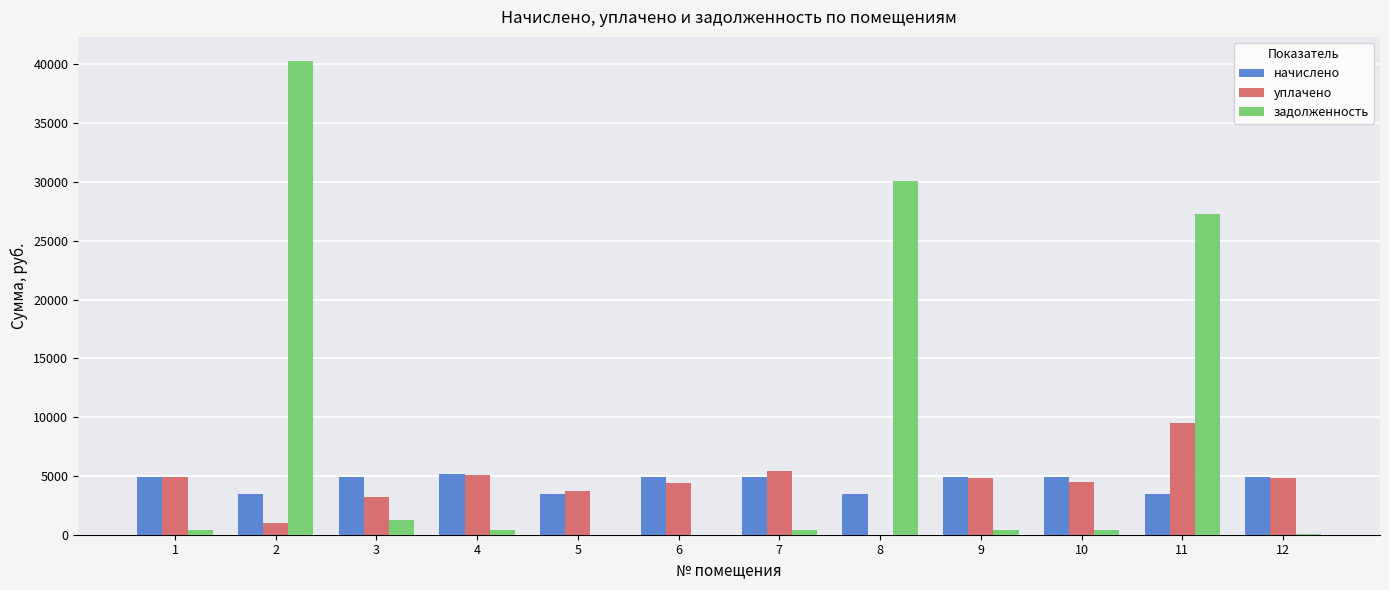

How many groups of bars are there?

12